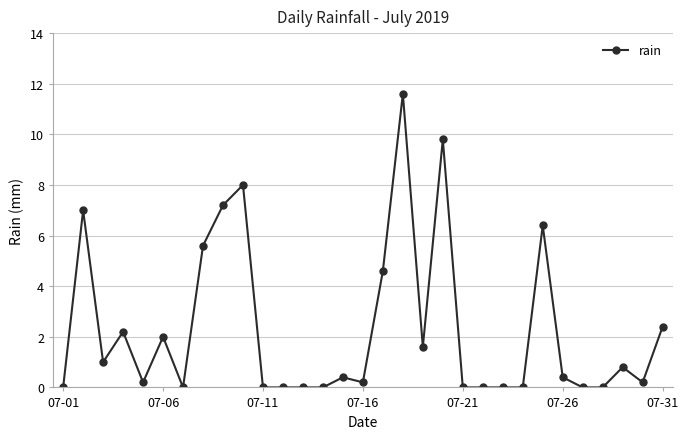

What is the difference between the maximum and minimum values?

11.6